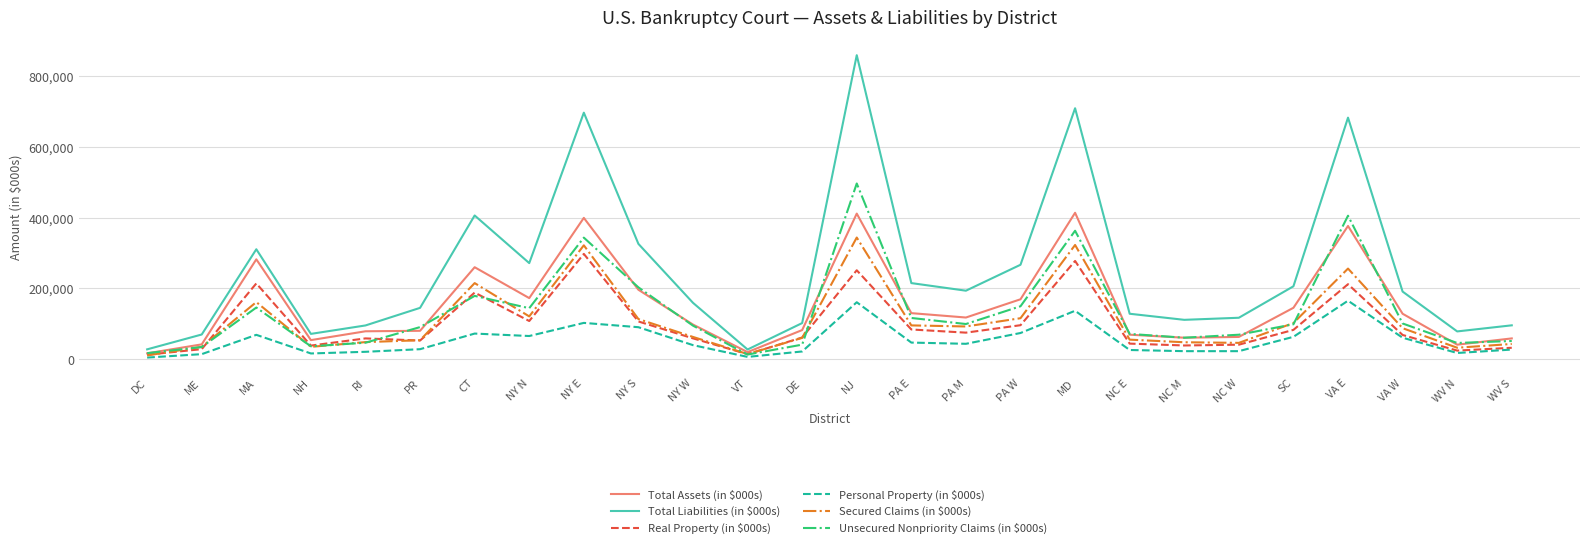

The Unsecured Nonpriority Claims (in $000s) series shows 16375.3 at DC. True or false?

True